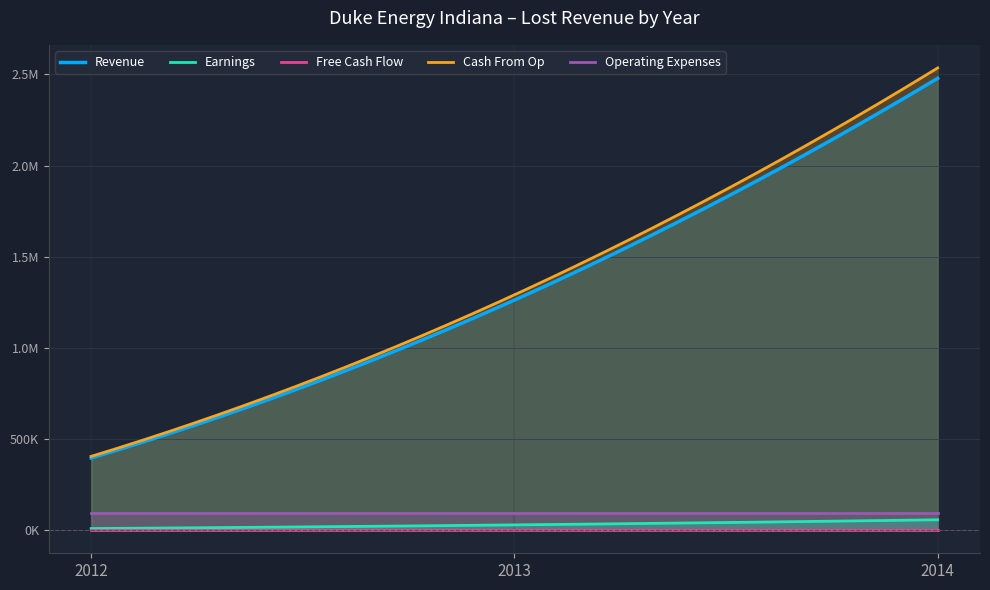

At which category is the sum across all series the highest?

2014